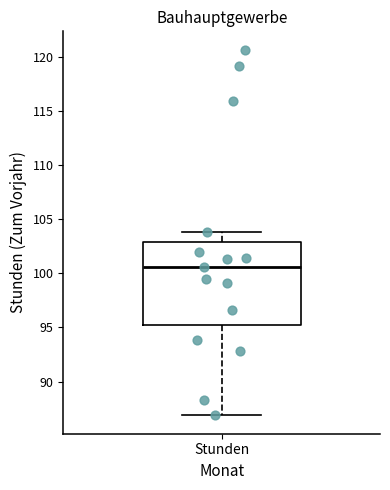

Read this box plot against the y-axis: the position of the median line, the range covered by the box, and the ends of both whiskers. The values are not printed on the chart, so give them approximately, as read against the axis.

median 100.5, box 95.0 to 103.0, whiskers 87.0 to 104.0